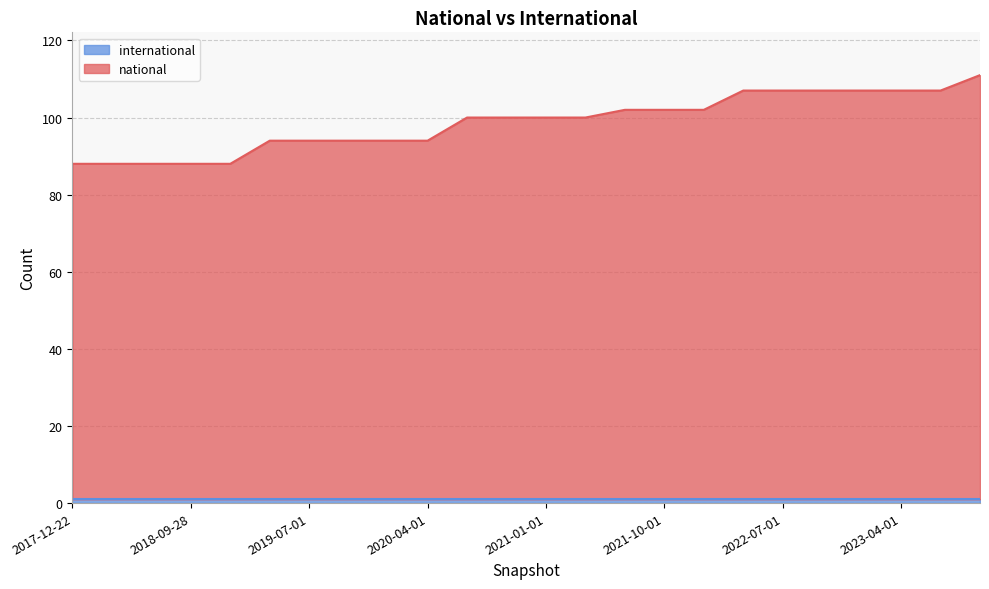

At which label does the data first exceed 100?

2021-07-01